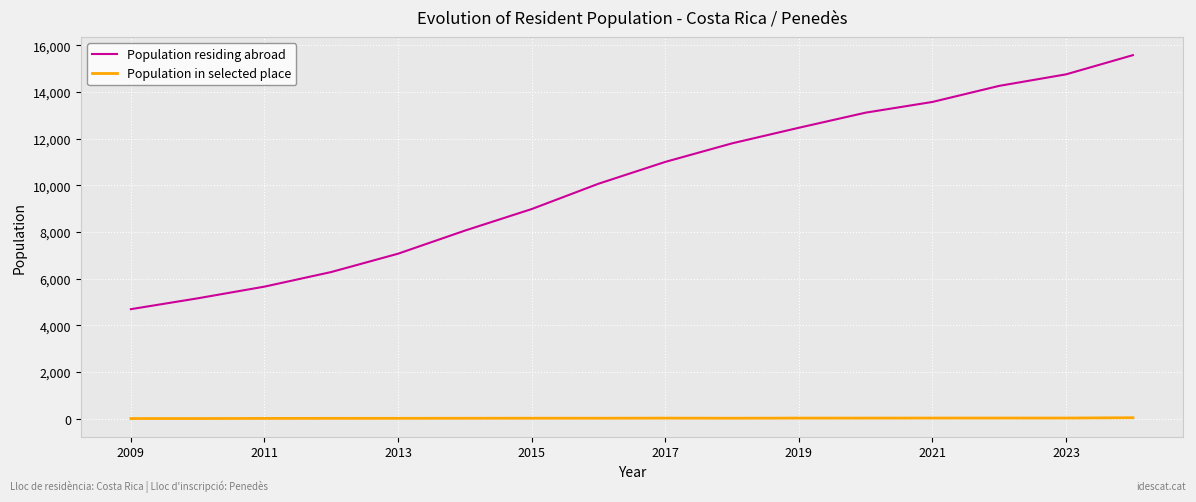

Rank the series by their maximum value, from lowest to highest.

Population in selected place, Population residing abroad